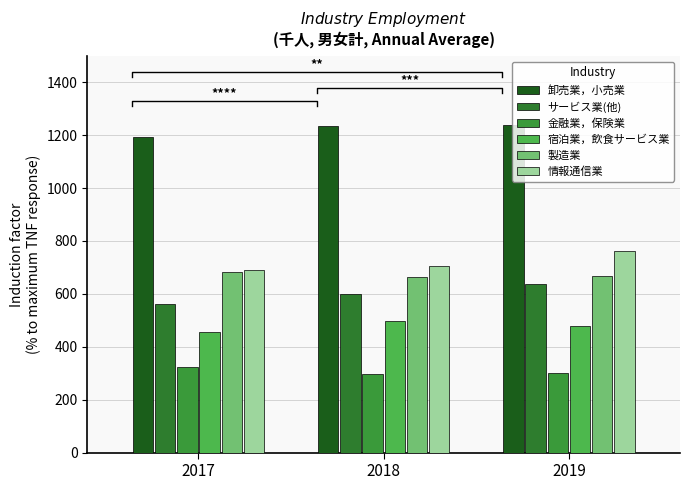

What is the value of the 情報通信業 bar at the 2nd from the left?

707